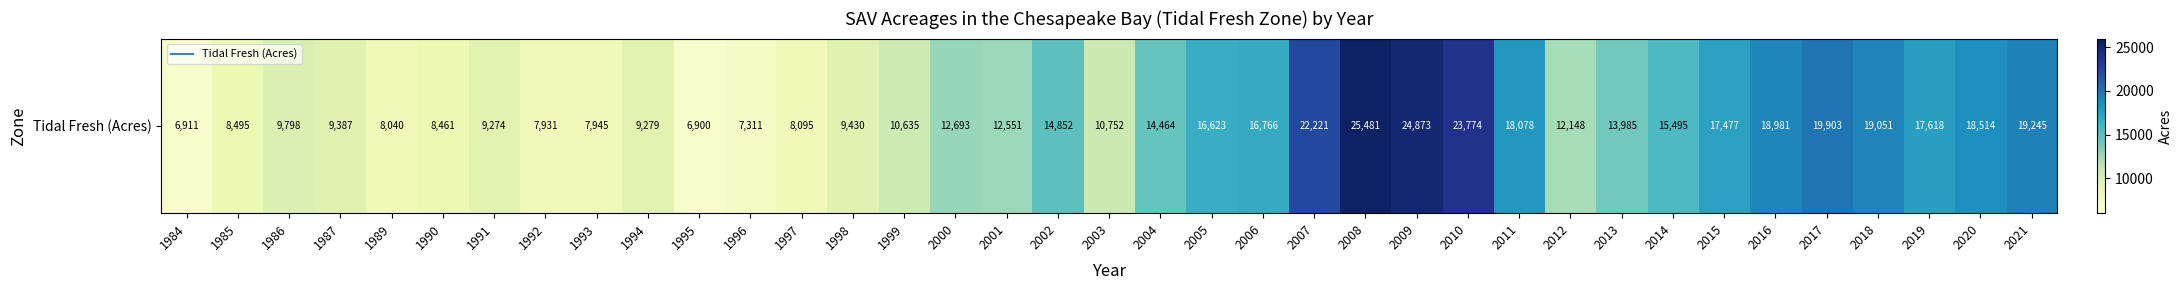

How many data points does each series have?

37